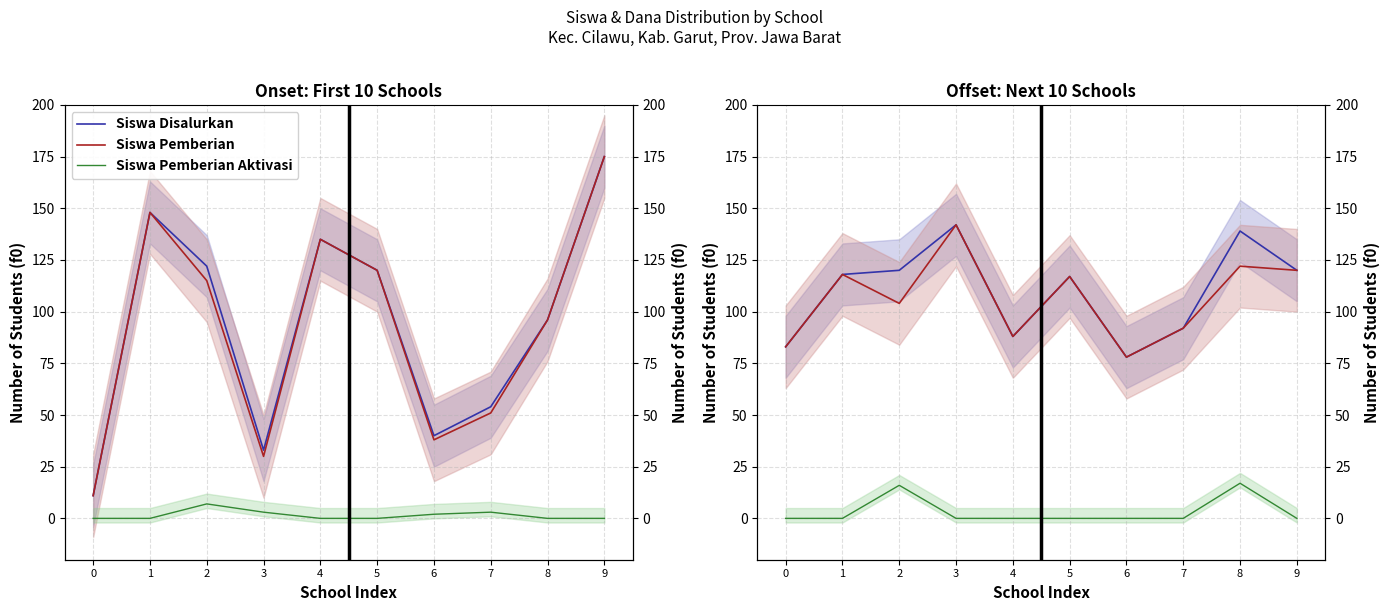

Rank the series at 3 from highest to lowest value.

Siswa Disalurkan, Siswa Pemberian, Siswa Pemberian Aktivasi